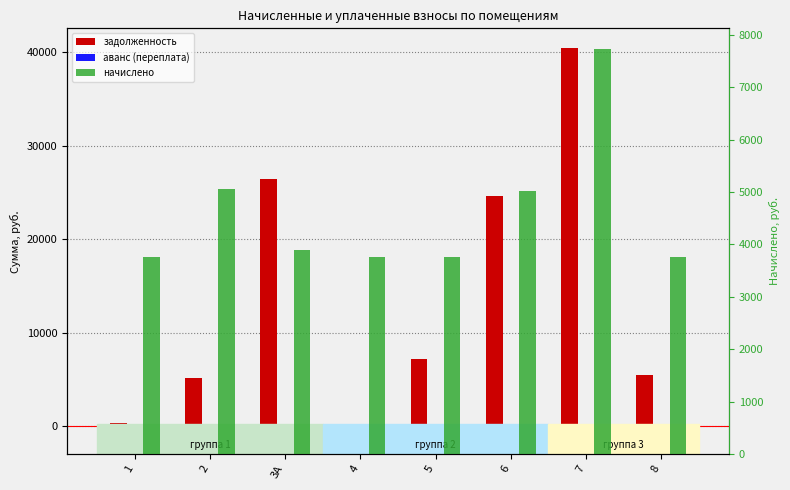

Reading left to right, list all the values displayed in this chart.

задолженность: 313.3	5190.9	26469.0	0.0	7140.7	24622.0	40500.5	5510.9
аванс (переплата): 0.0	0.0	0.0	-939.9	0.0	0.0	0.0	0.0
начислено: 3759.6	5054.4	3900.0	3759.6	3767.4	5023.2	7737.6	3759.6